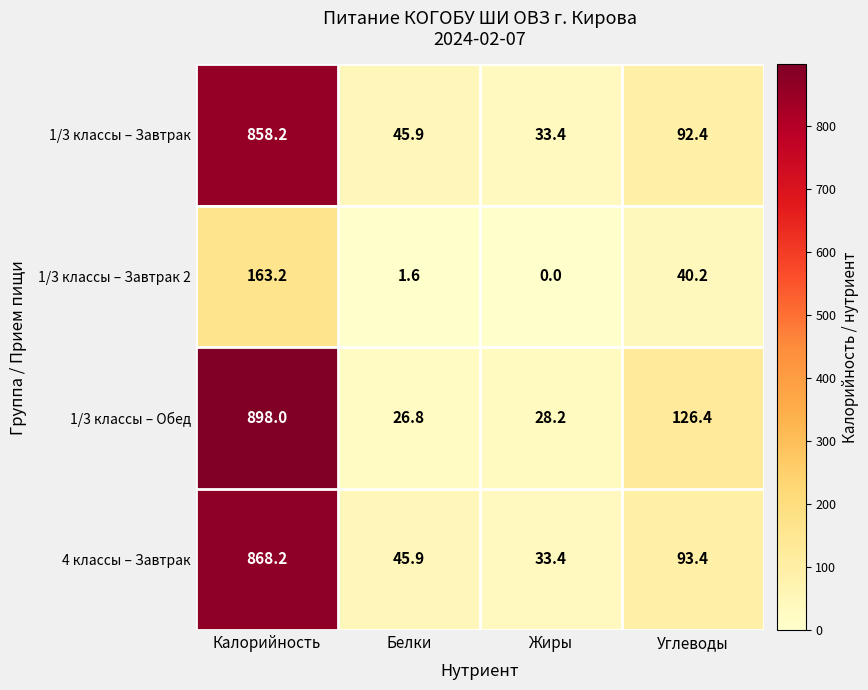

At which category does the chart reach its peak across all series?

Калорийность